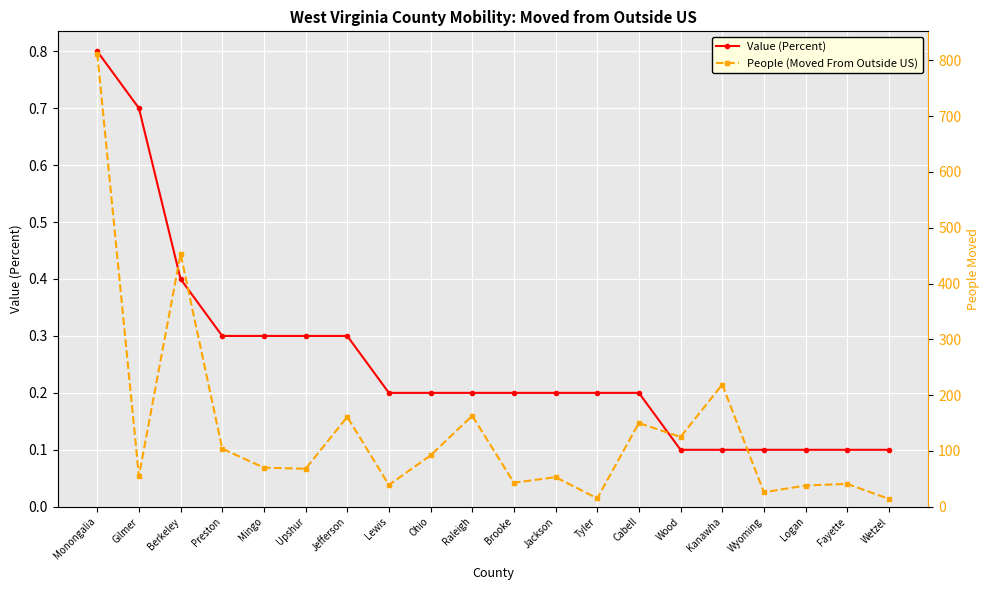

Which label corresponds to the largest value in the chart?

Monongalia